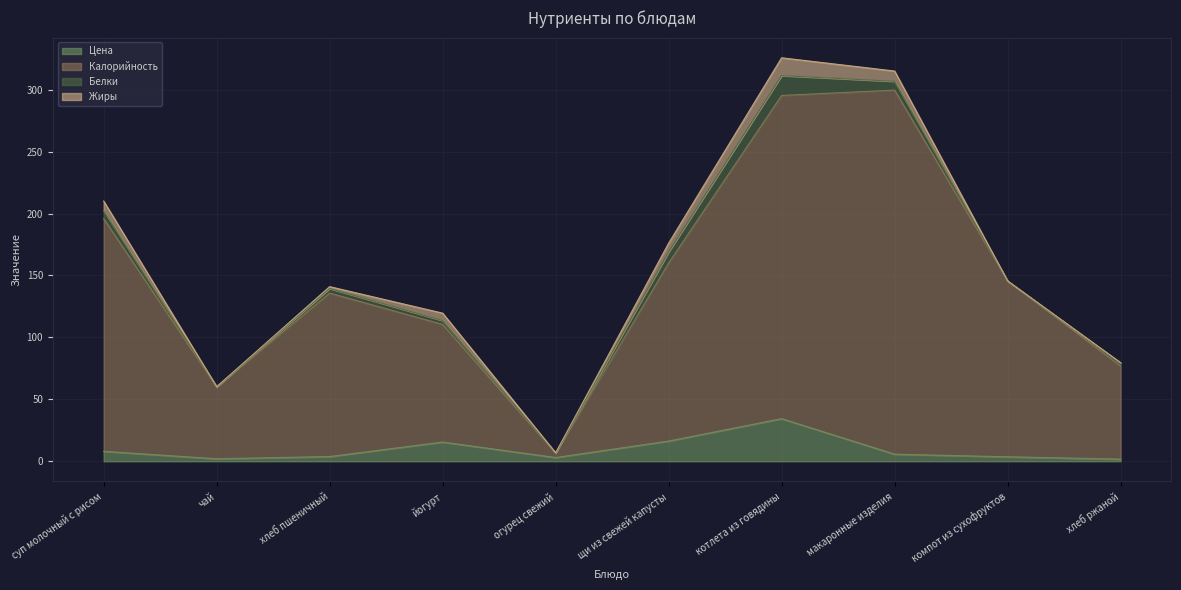

At which label does Цена reach its peak?

котлета из говядины